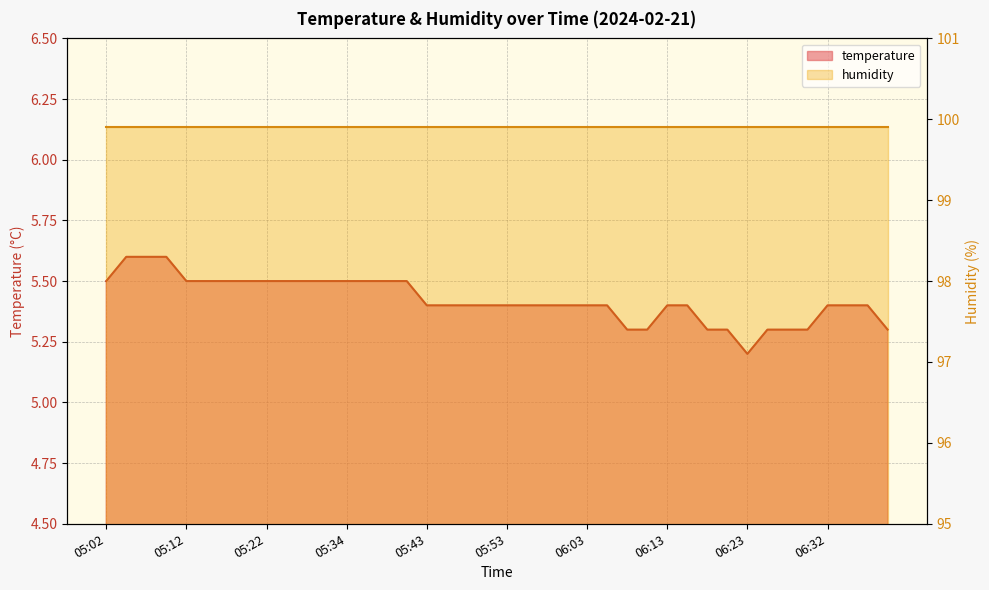

What is the average value?

5.4